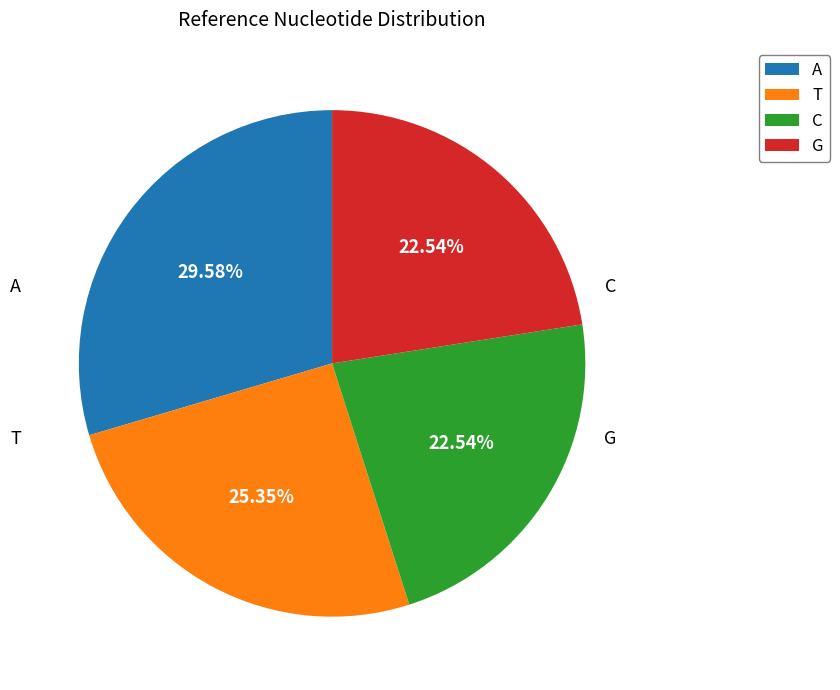

To the nearest percent, what percentage of the pie is C?

23%